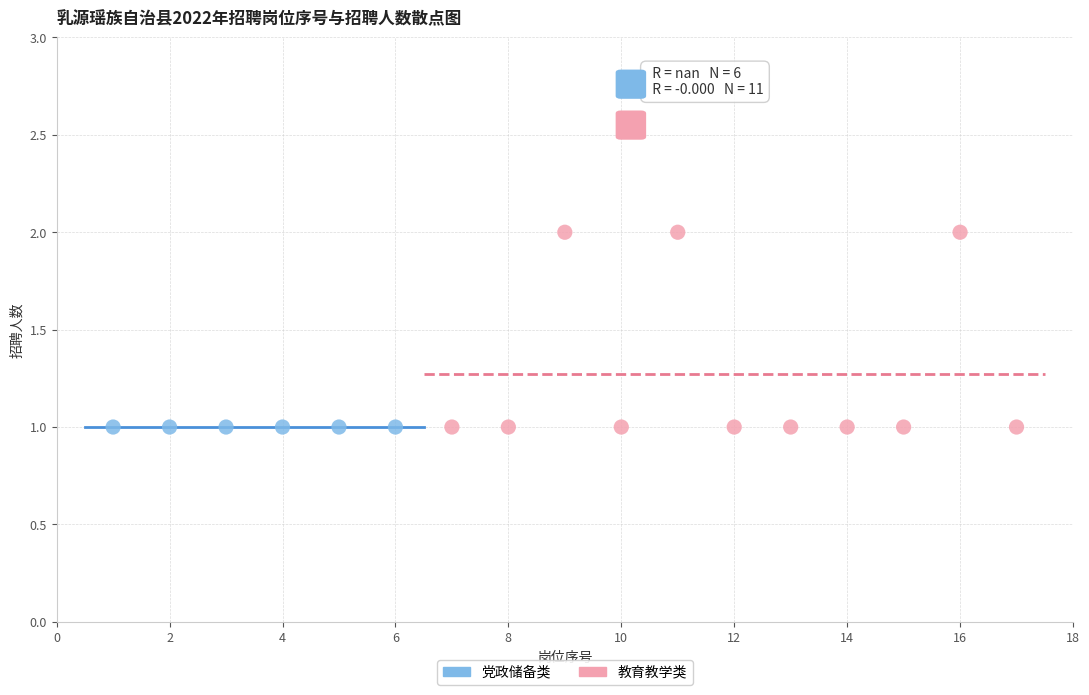

What are all the series names shown in the legend?

党政储备类, 教育教学类